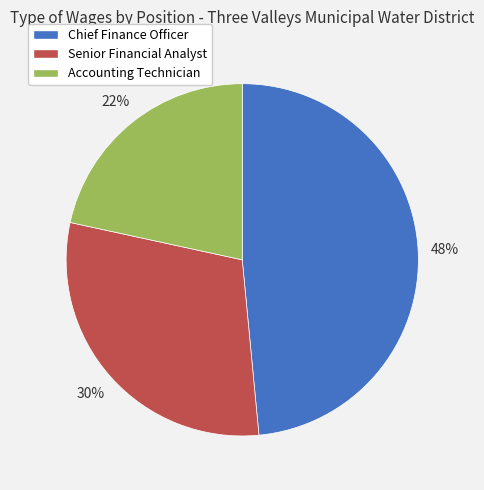

To the nearest percent, what percentage of the pie is Chief Finance Officer?

48%